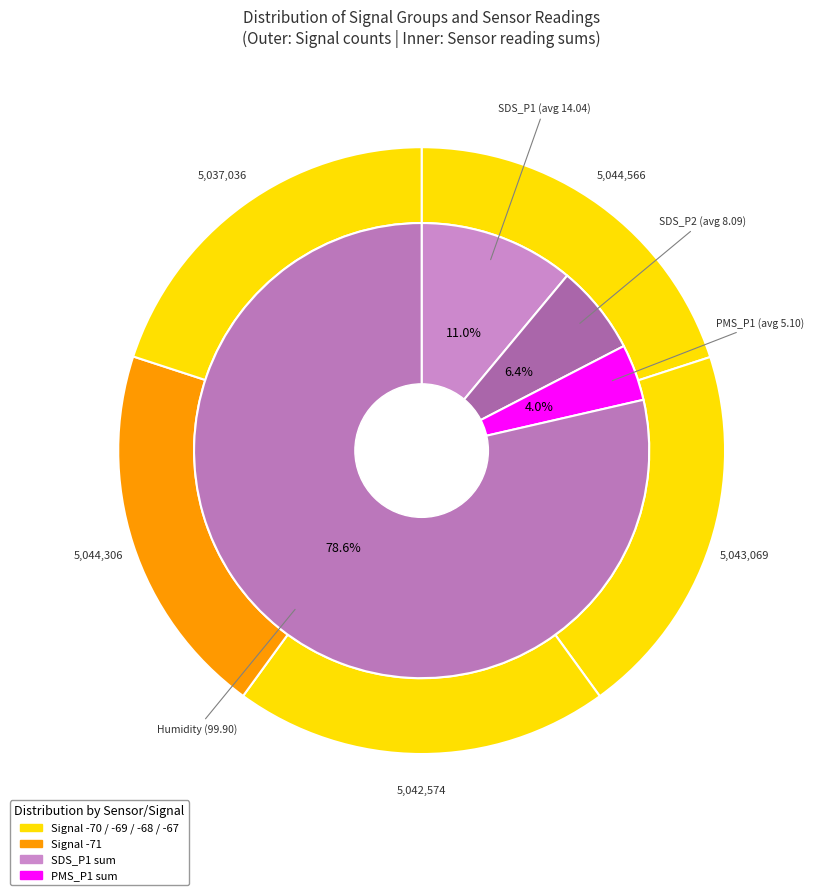

What is the difference between the highest and lowest values at 14?

94.8